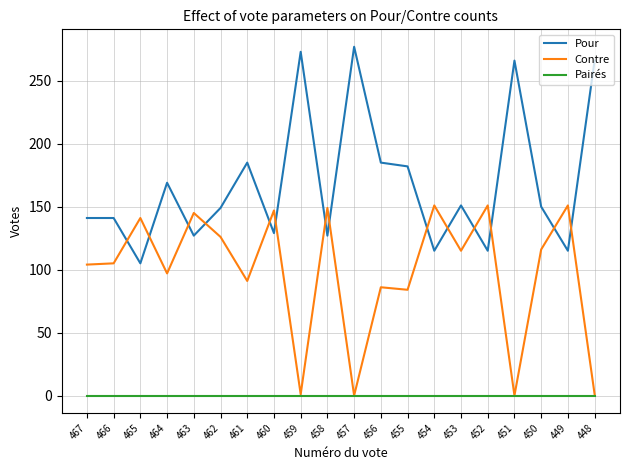

Does the chart have visible grid lines?

Yes